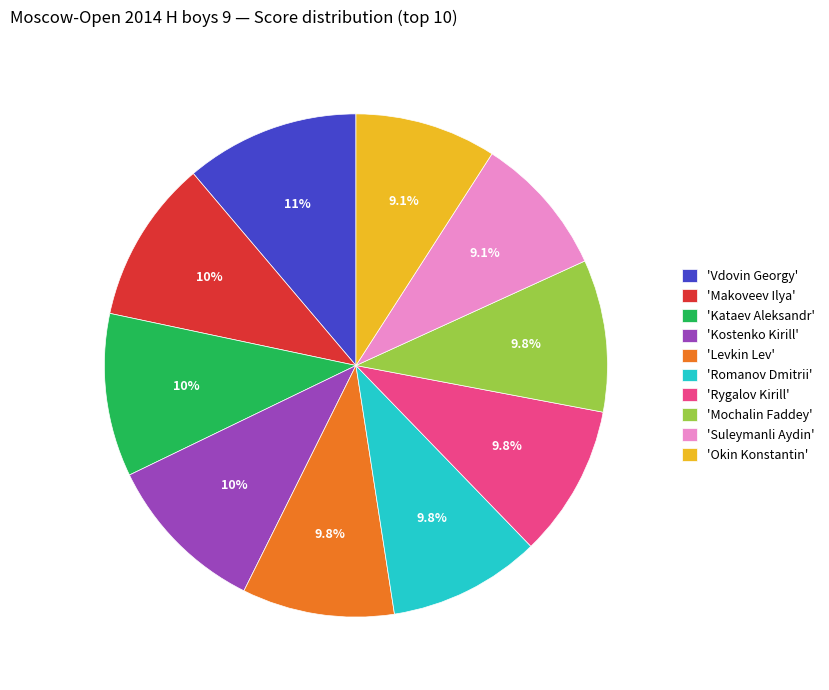

Combined, do 'Okin Konstantin' and 'Vdovin Georgy' account for over 50%?

No